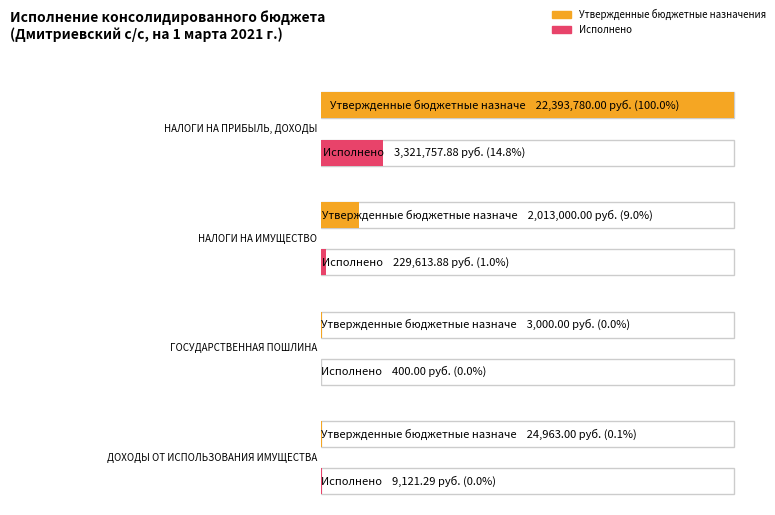

Rank the series by their maximum value, from lowest to highest.

Исполнено, Утвержденные бюджетные назначения